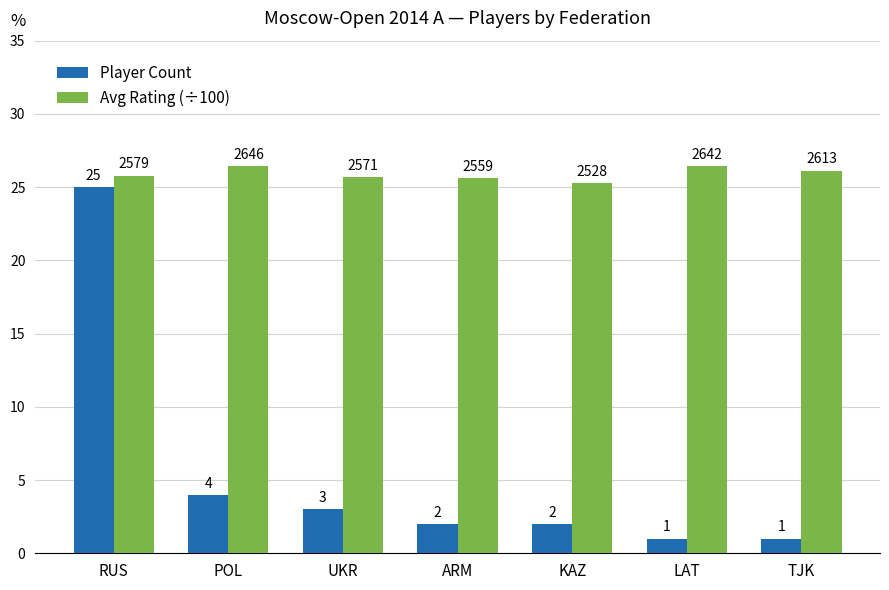

Which series has the widest spread of values?

Player Count